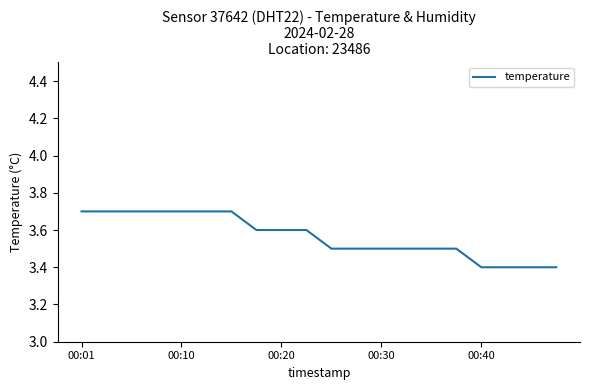

What is the difference between the maximum and minimum values?

0.3